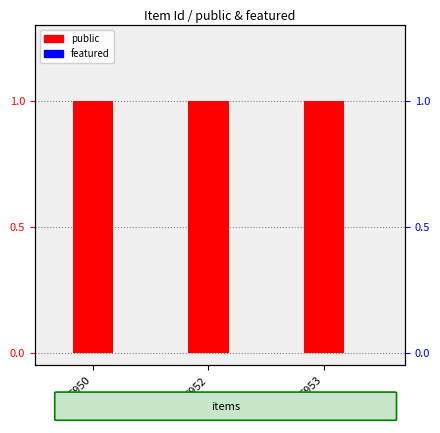

Count the number of categories in the chart.

3